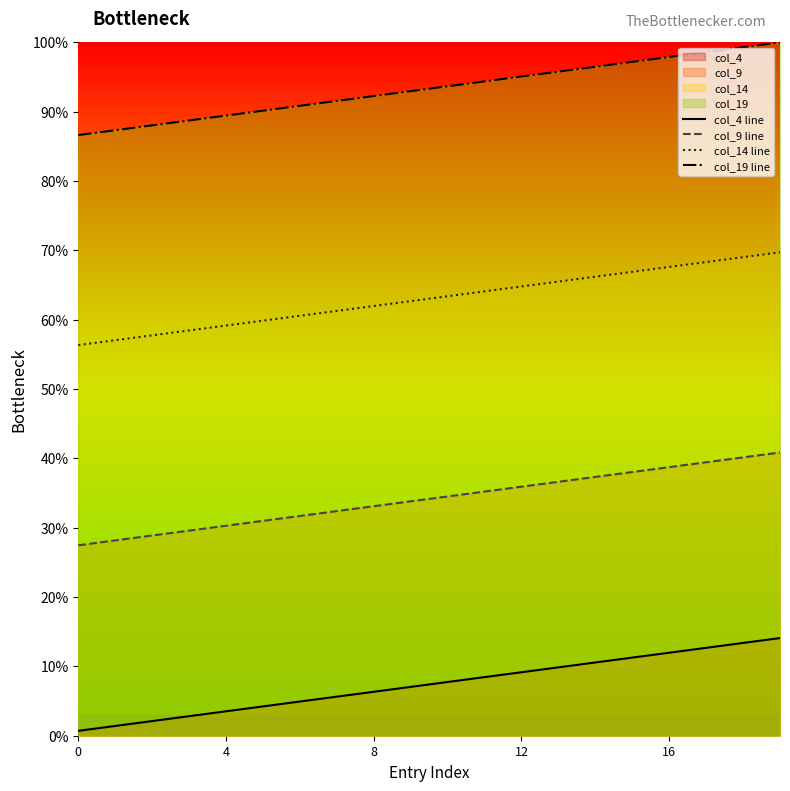

How many lines are shown in the chart?

4